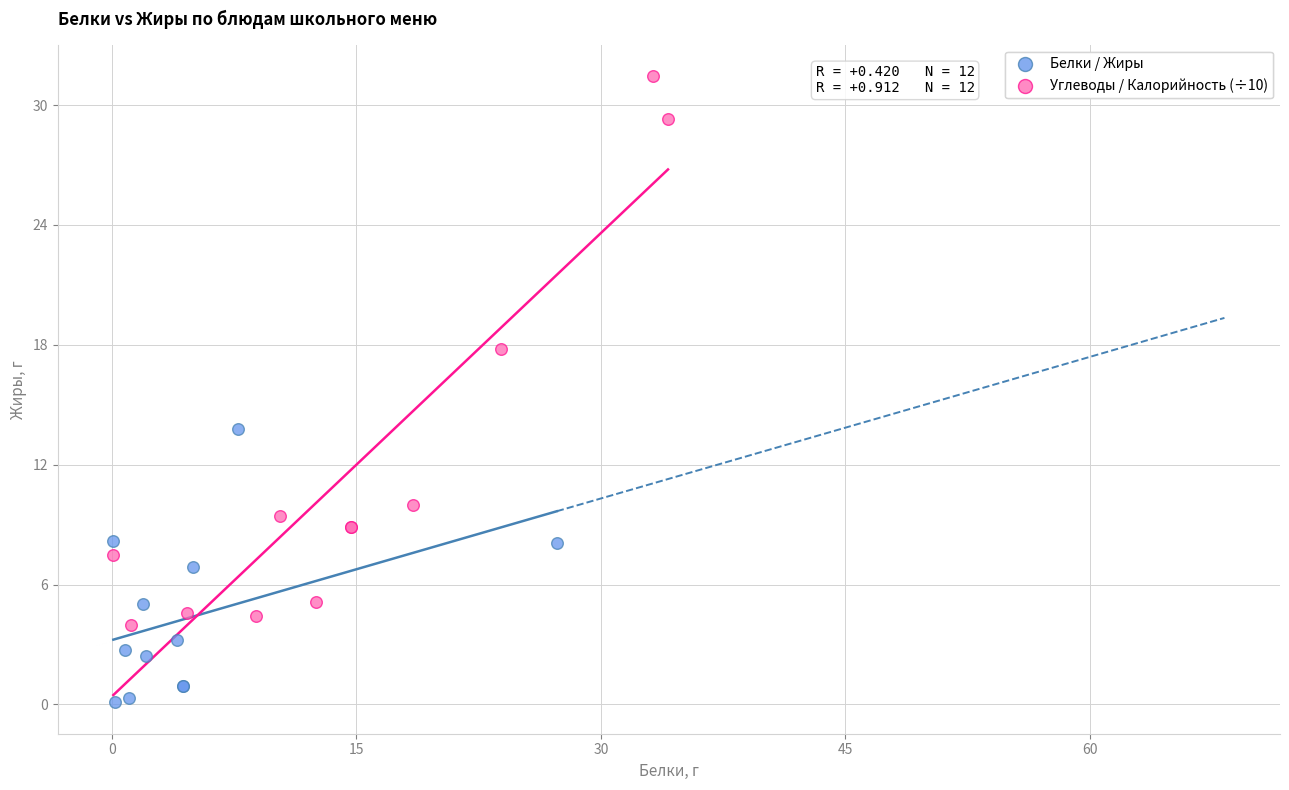

Which series contains the highest Y value?

Углеводы / Калорийность (÷10)